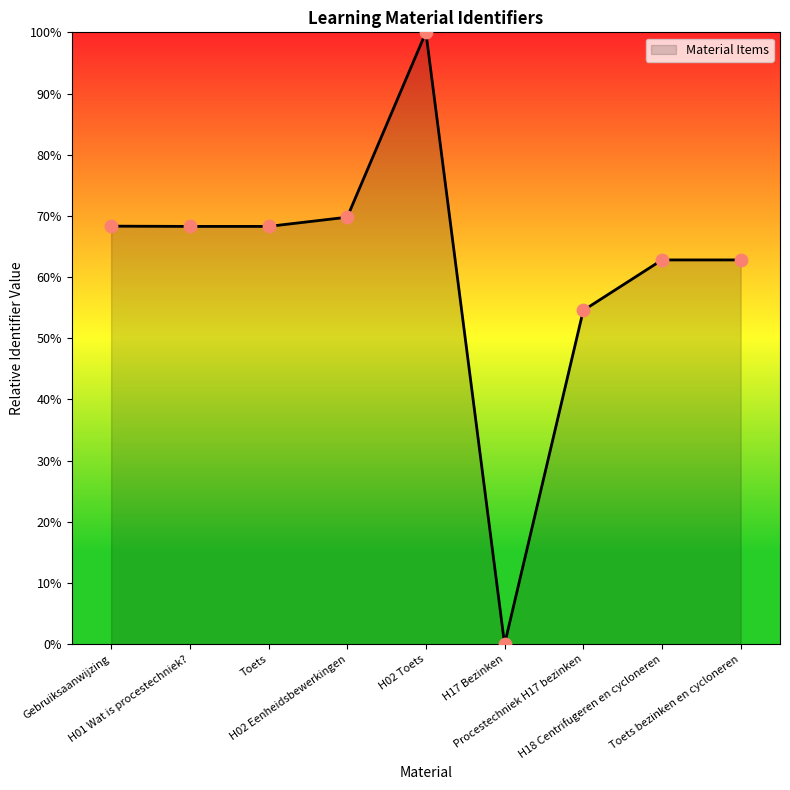

What is the change in value from Toets to Toets bezinken en cycloneren?

-5.5